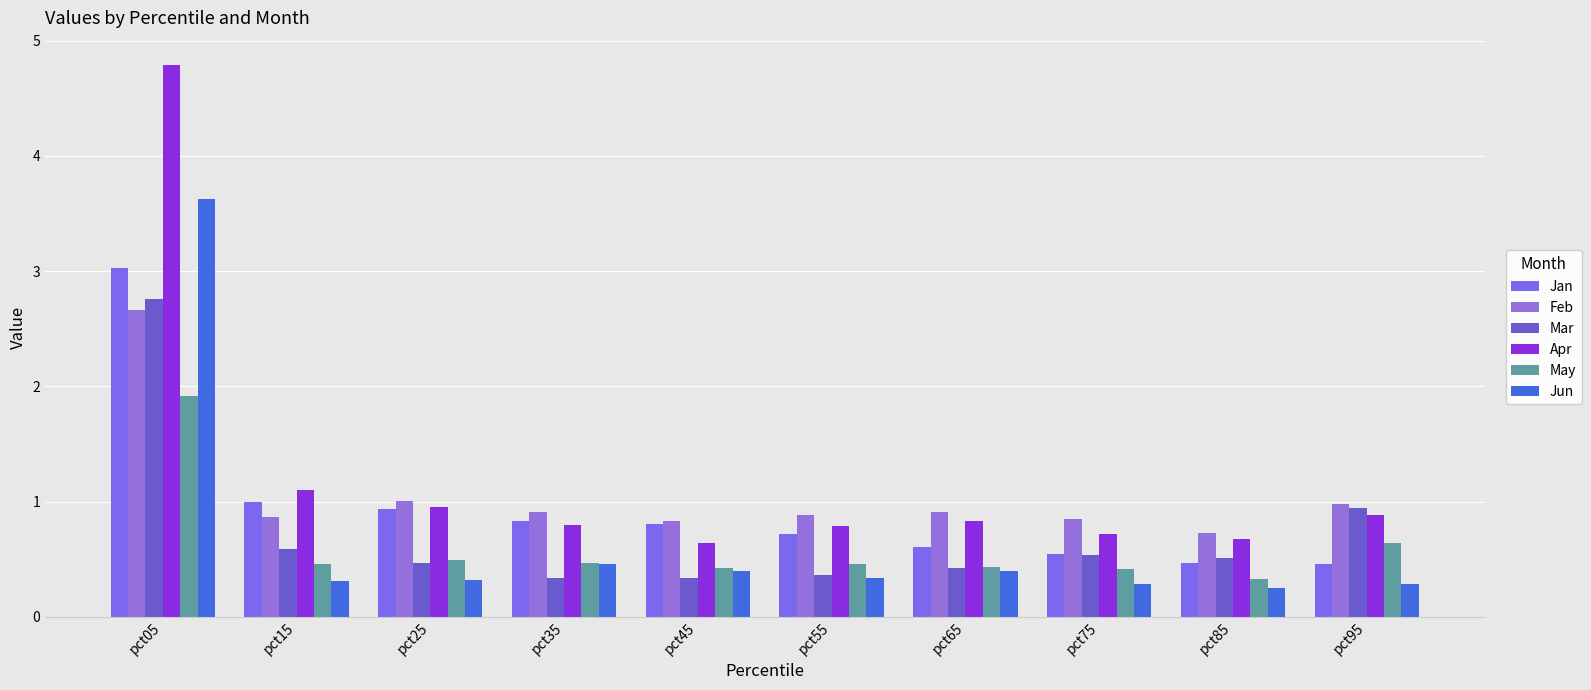

What is the lowest value of the May series?

0.3